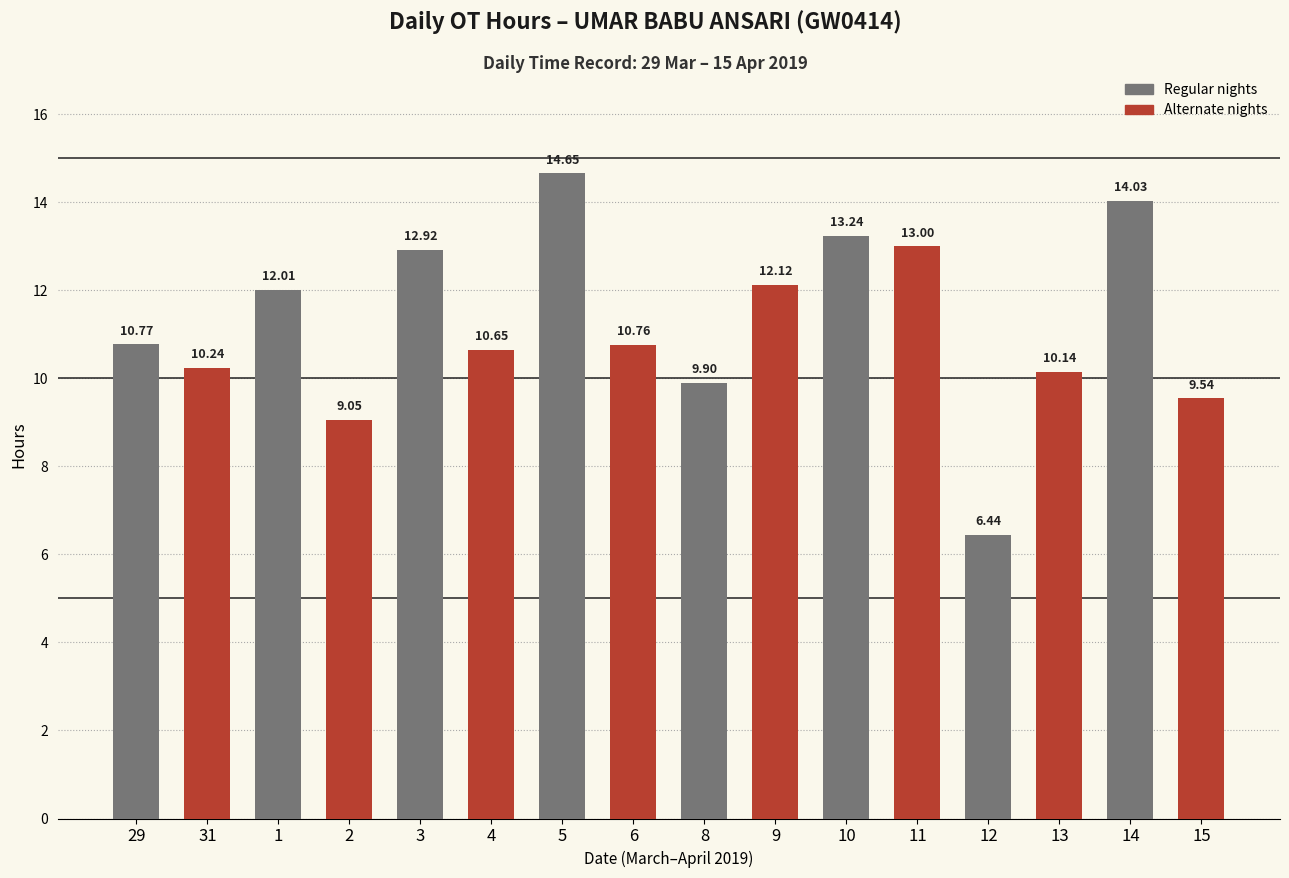

Which label corresponds to the largest value in the chart?

5